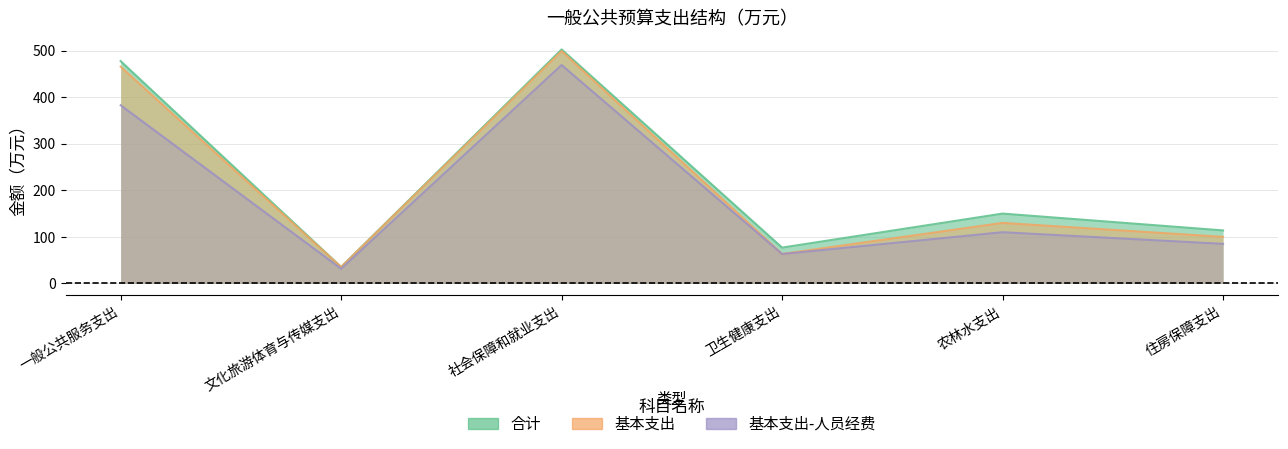

Read the 基本支出-人员经费 value at 社会保障和就业支出.

469.1